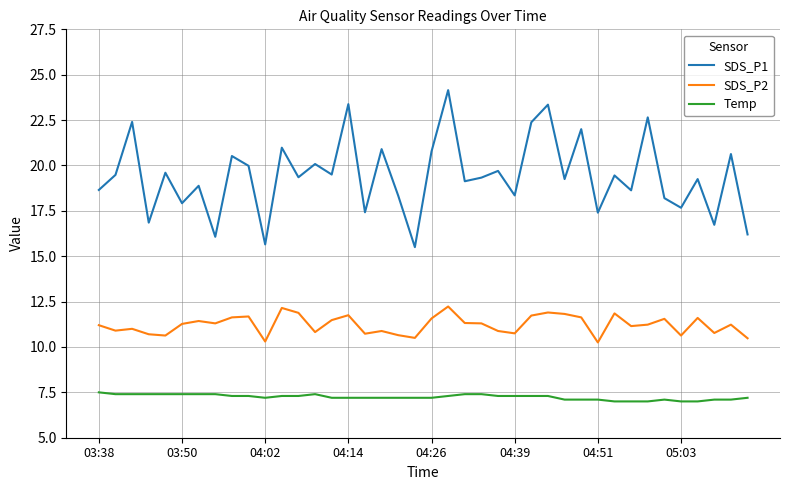

What is the difference between the maximum and minimum values in the SDS_P2 series?

2.0